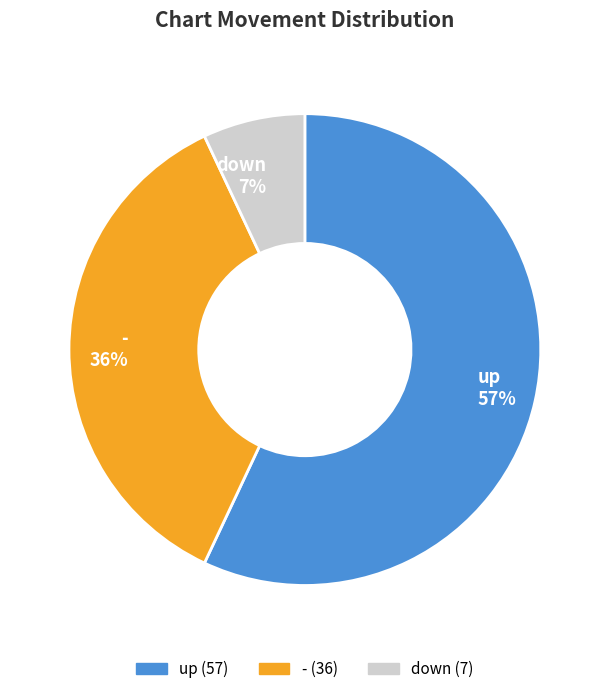

Approximately how many times larger is the value at down compared to up?

0.1